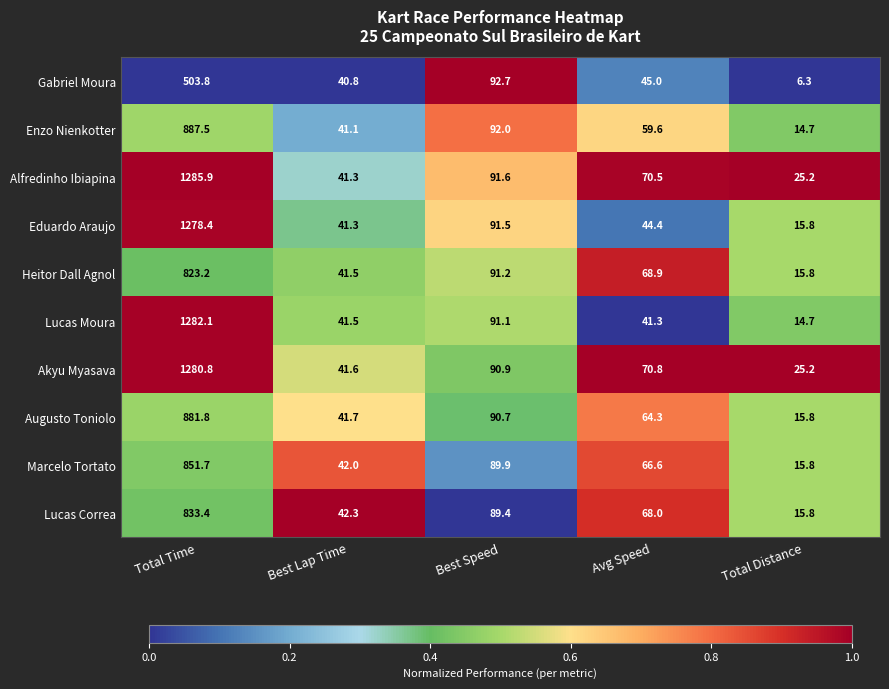

Which series changed the most between Avg Speed and Total Distance?

Heitor Dall Agnol